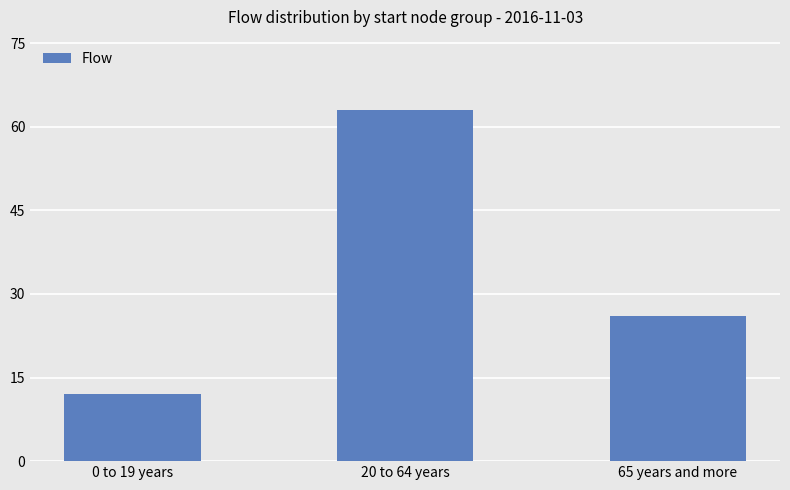

Between 65 years and more and 0 to 19 years, which is larger?

65 years and more